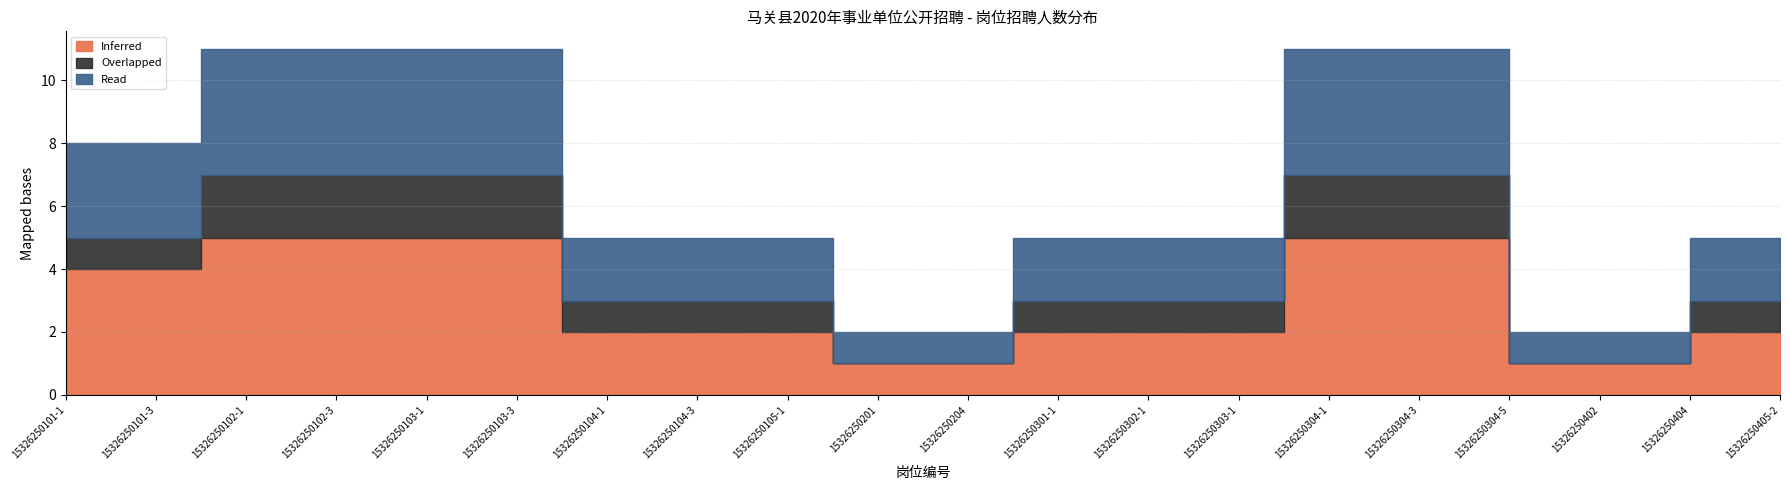

True or false: Read and Overlapped intersect in this chart.

False